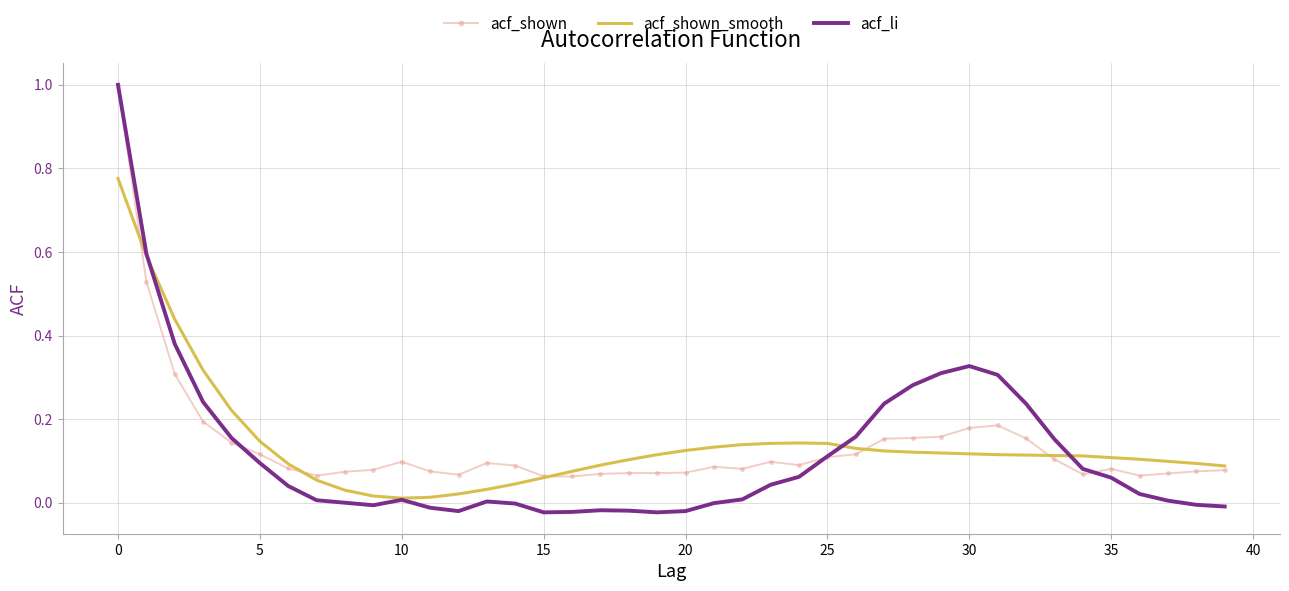

Which series has the largest range (max minus min)?

acf_li